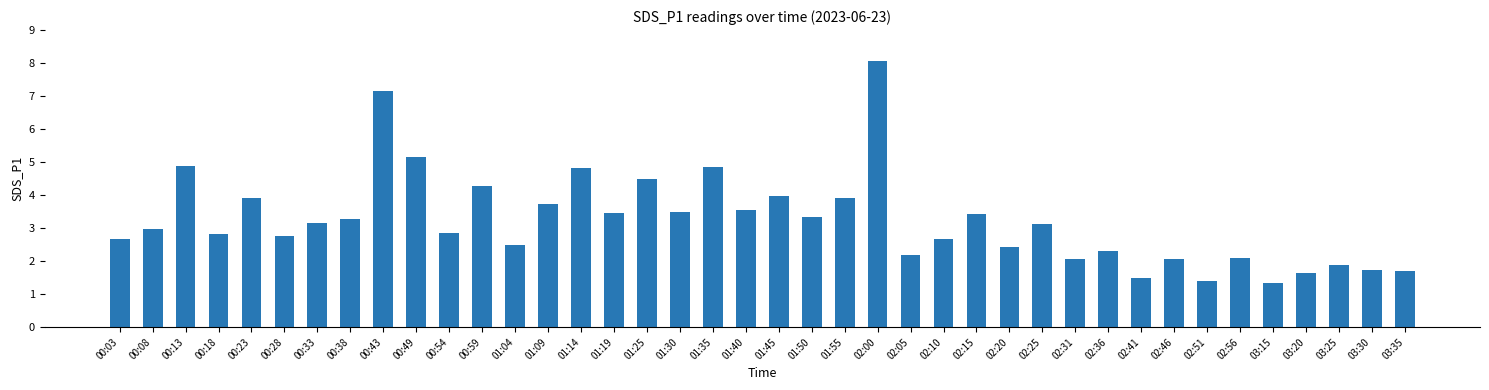

What is the difference between the second highest and minimum values?

5.8